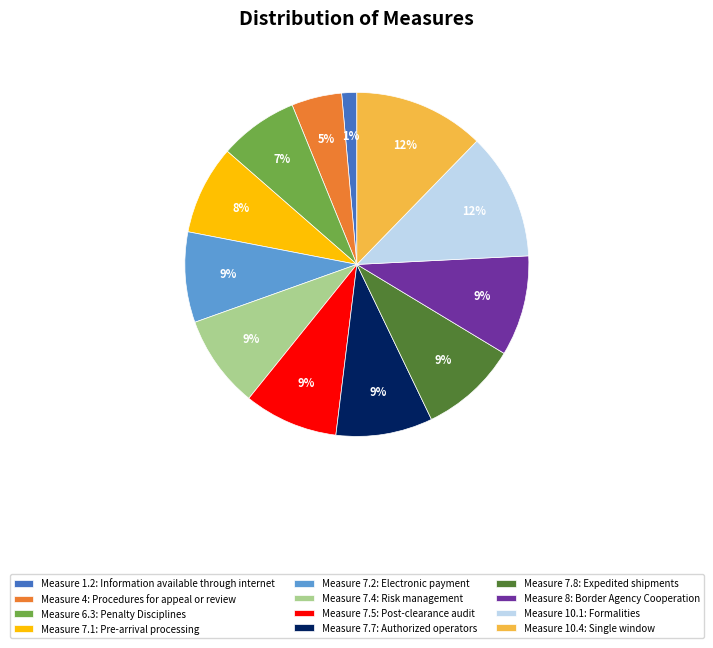

Which has a higher value, Measure 4: Procedures for appeal or review or Measure 7.2: Electronic payment?

Measure 7.2: Electronic payment